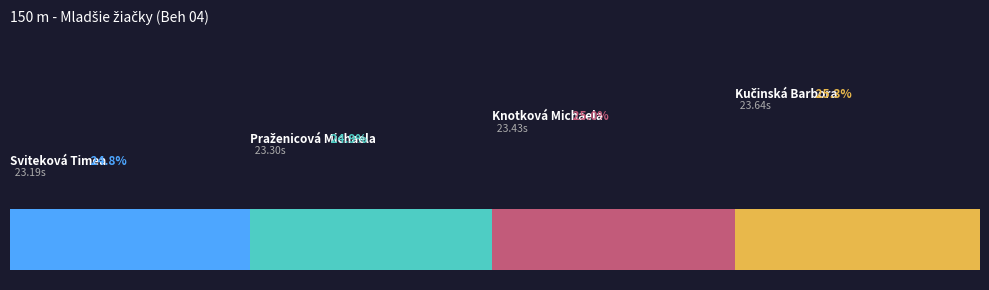

What position from the left is Sviteková Timea?

1